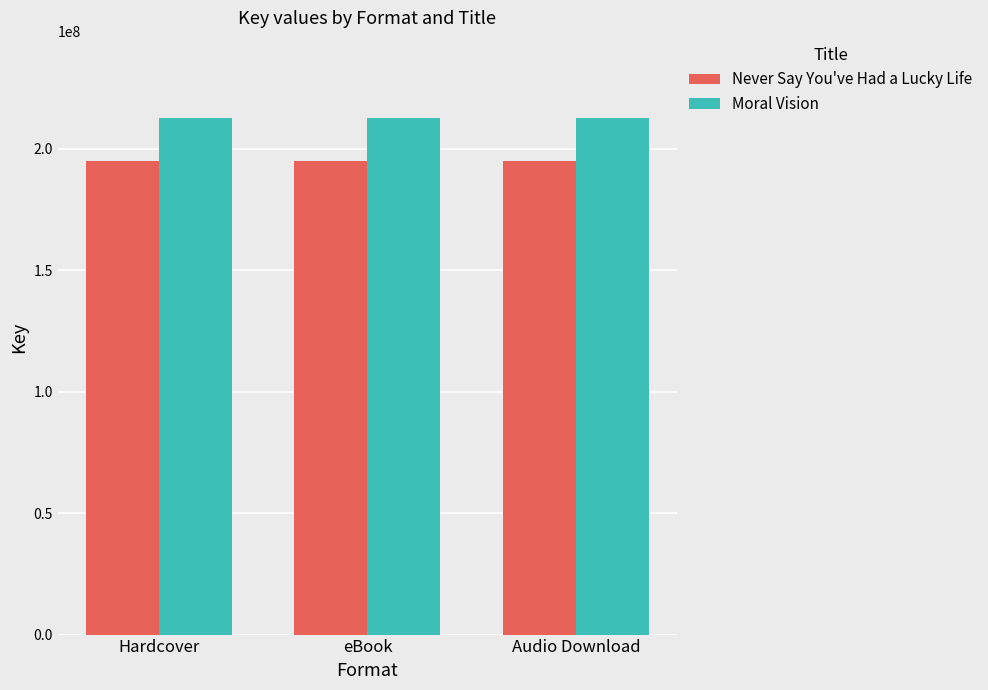

The Never Say You've Had a Lucky Life series shows 44954872 at Hardcover. True or false?

False